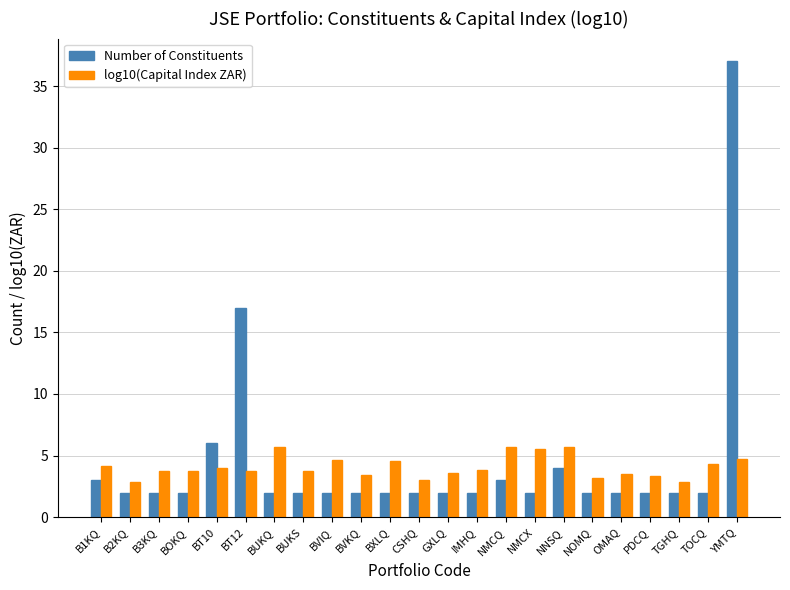

What is the difference between the highest and lowest values at OMAQ?

1.5